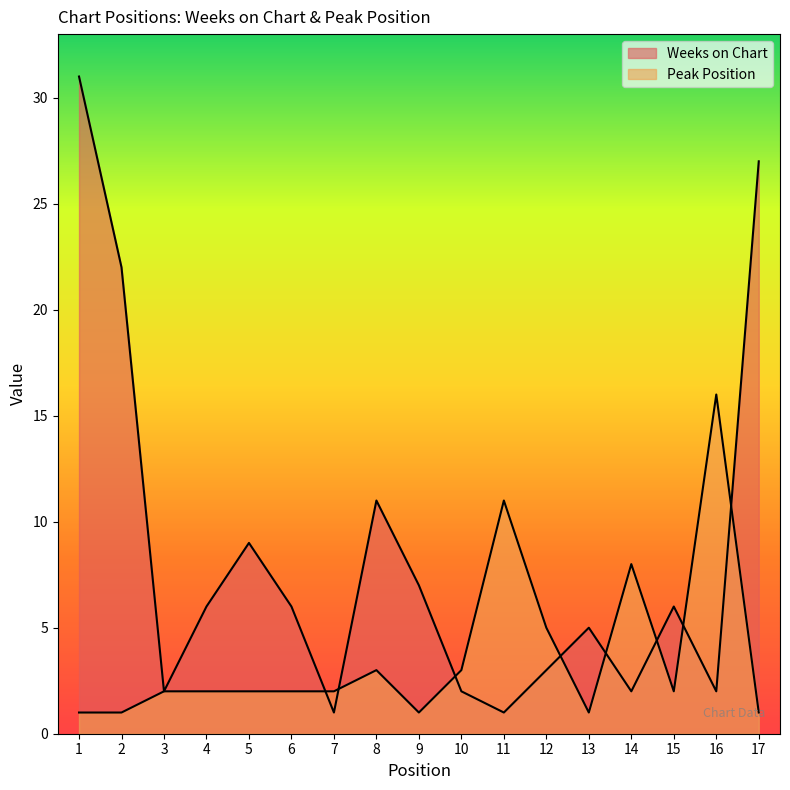

What value does the Peak Position series have at 2?

1